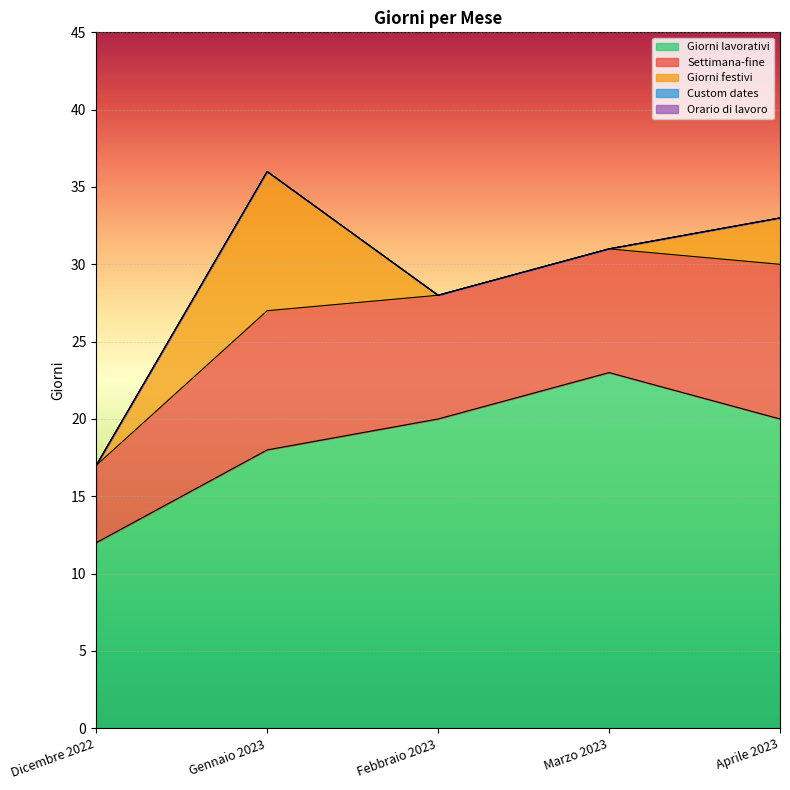

What is the spread (max minus min) of values at Aprile 2023?

20